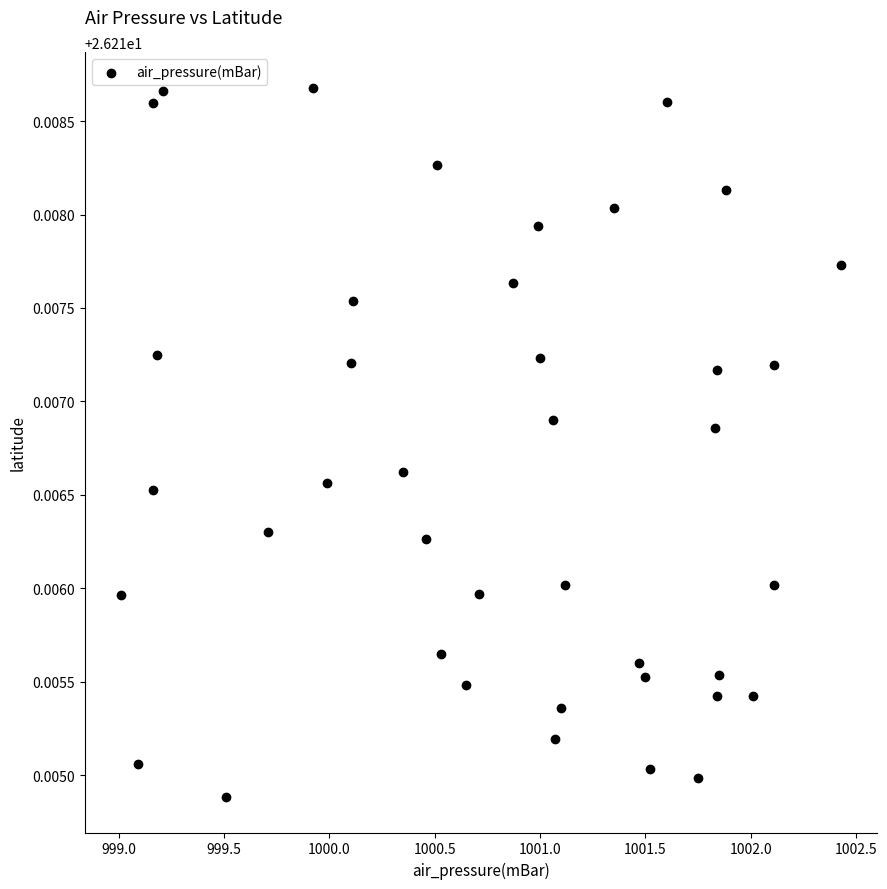

What is the range of X values (max minus min)?

3.4